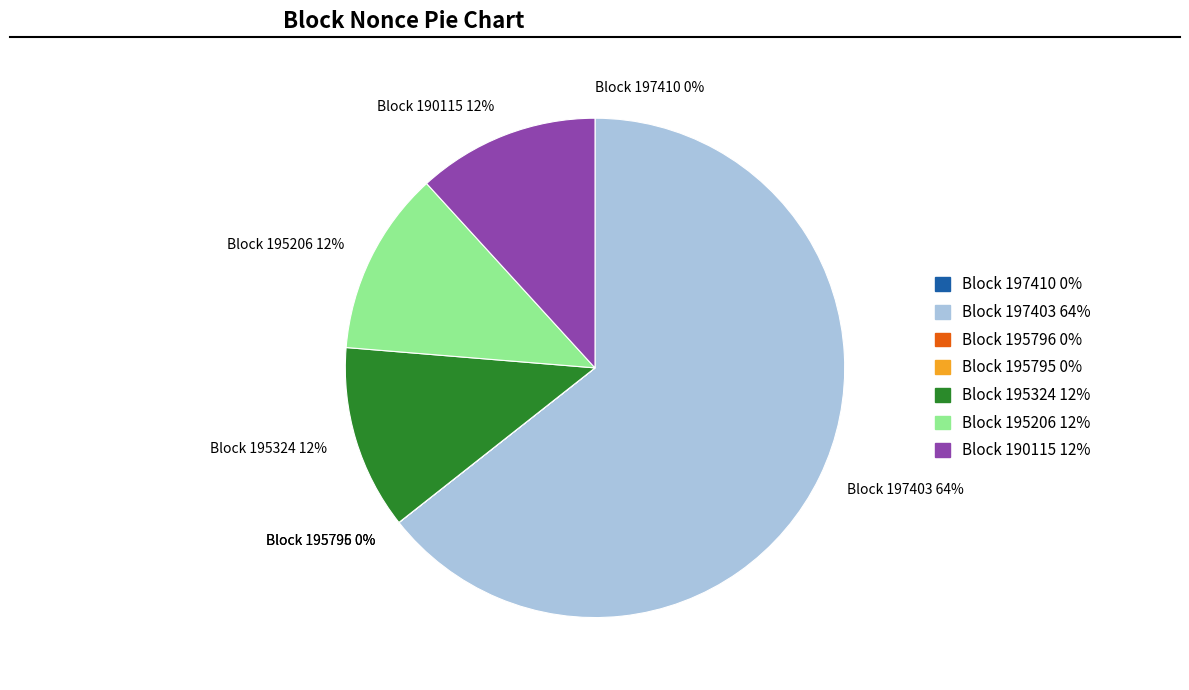

To the nearest percent, what percentage of the pie is Block 195324 12%?

12%